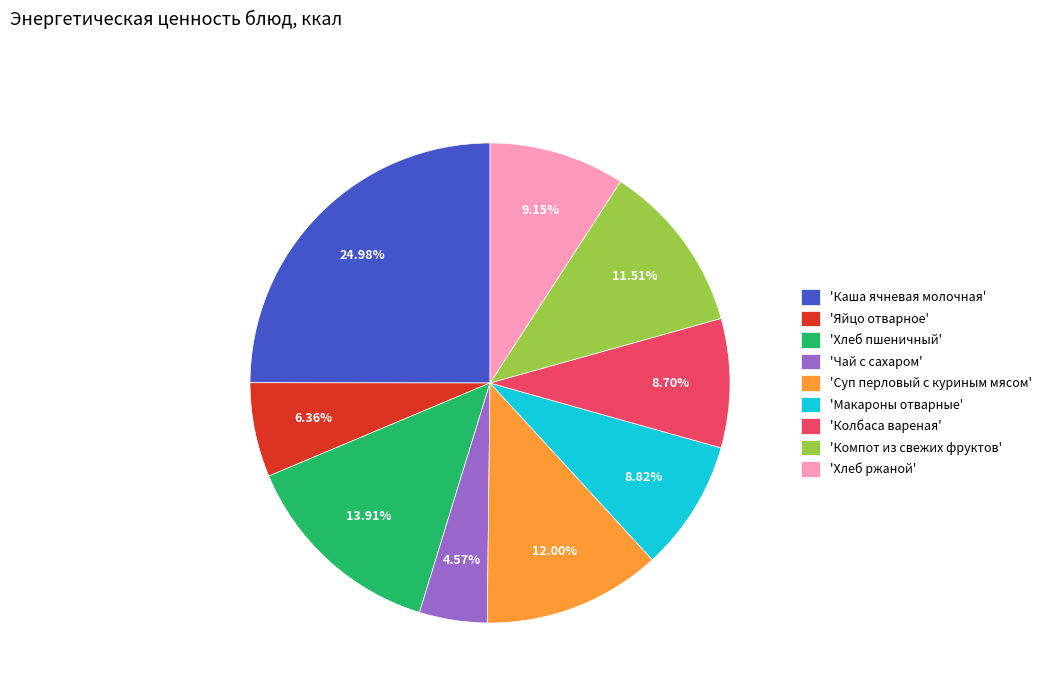

Which category has the biggest portion of the pie?

'Каша ячневая молочная'